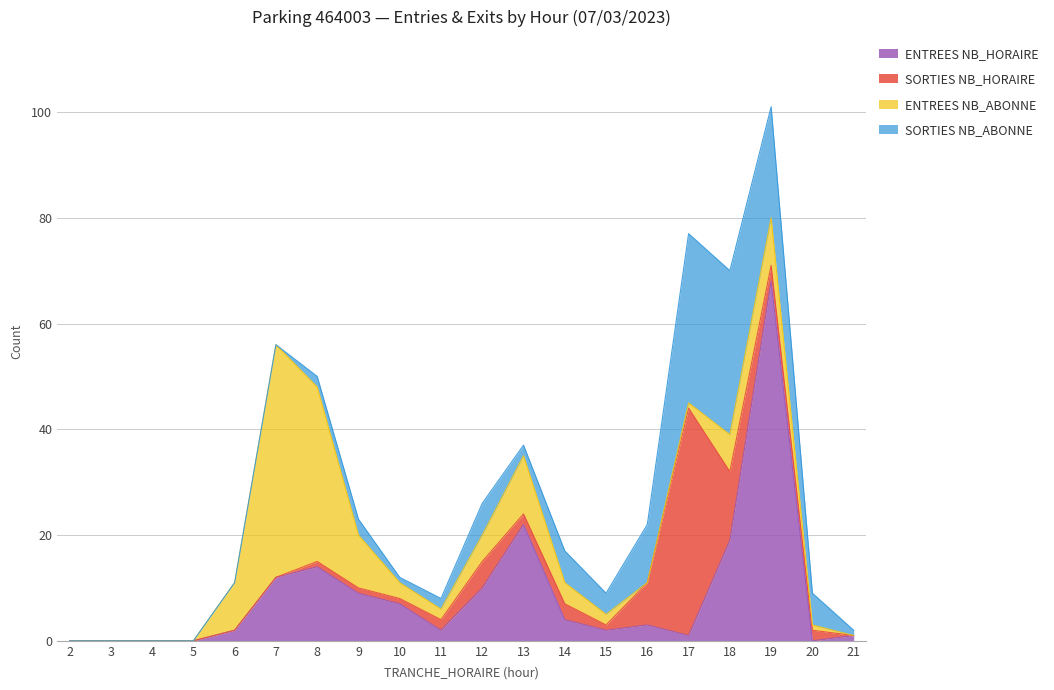

True or false: SORTIES NB_ABONNE has a value of 11 at 16.

True